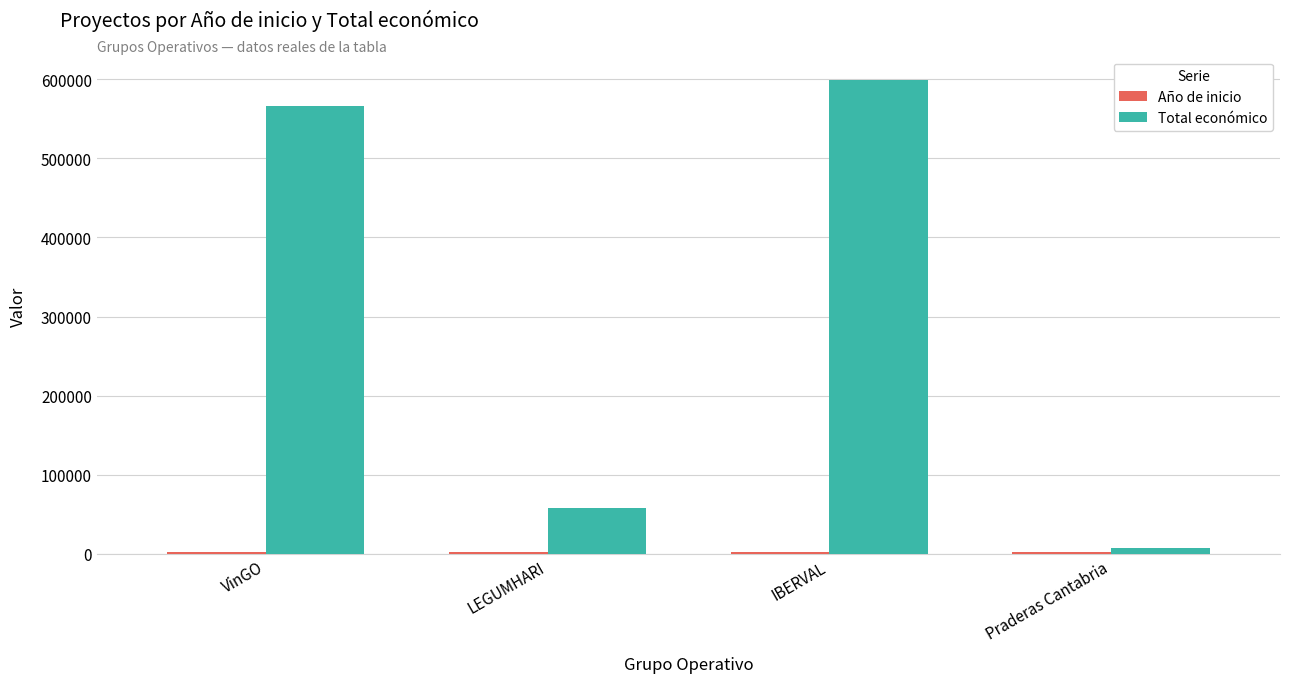

What is the difference between the maximum and minimum values in the Total económico series?

590323